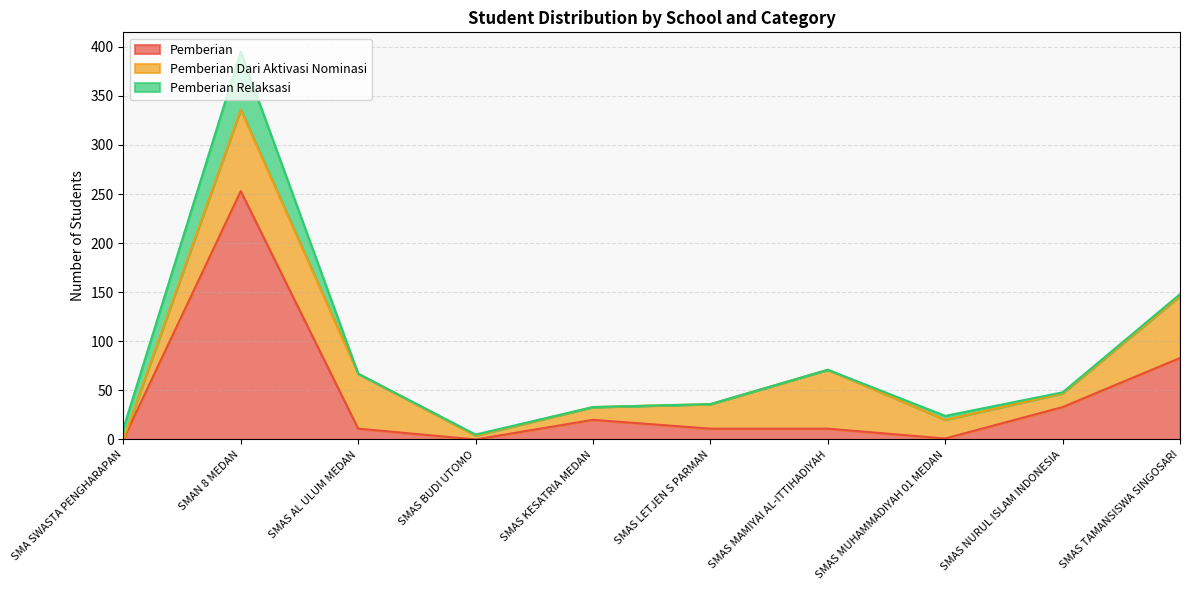

Reading left to right, what are all the values shown in this chart?

Pemberian: 0	253	11	0	20	11	11	1	33	83
Pemberian Dari Aktivasi Nominasi: 0	83	56	4	13	25	60	19	14	63
Pemberian Relaksasi: 11	59	0	1	0	0	0	4	1	2